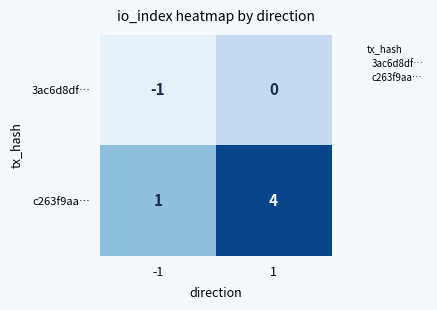

How many categories are shown in the chart?

2